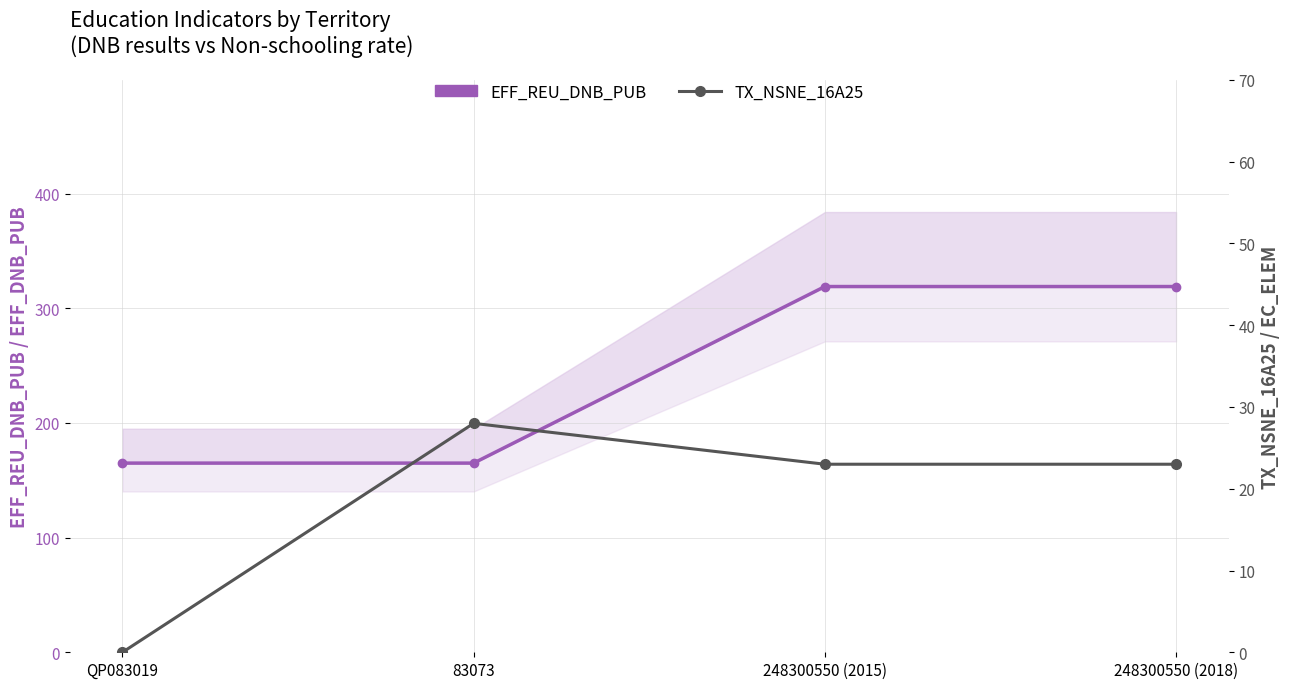

True or false: TX_NSNE_16A25 has more than 2 points higher than both neighbors.

False